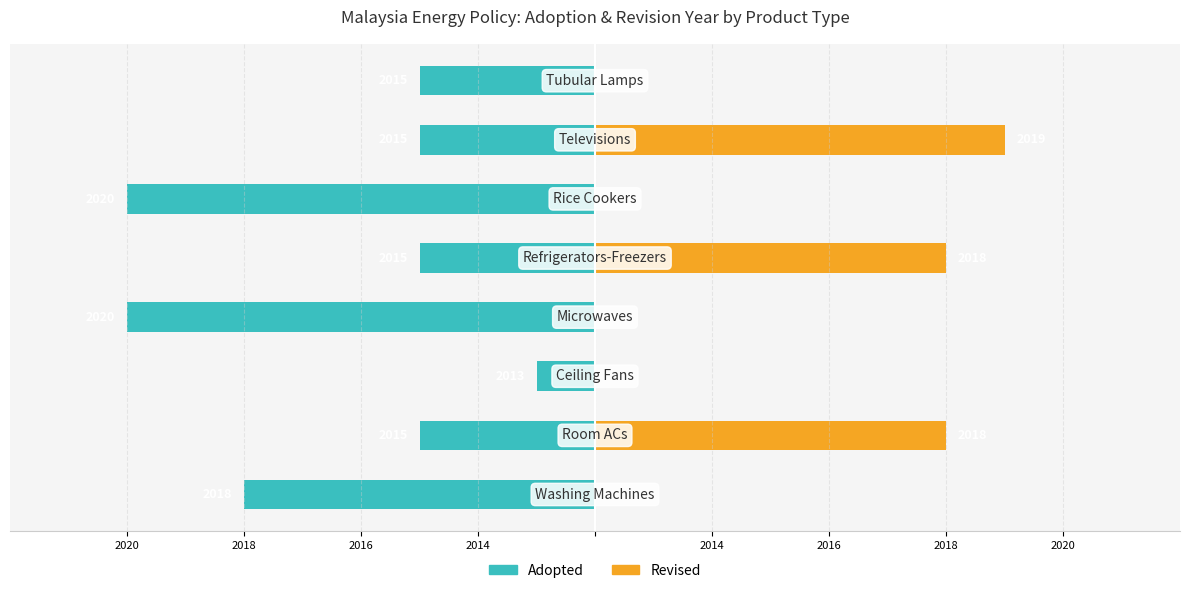

Is the value of Adopted at 2018 greater than the value of Revised at 2020?

No